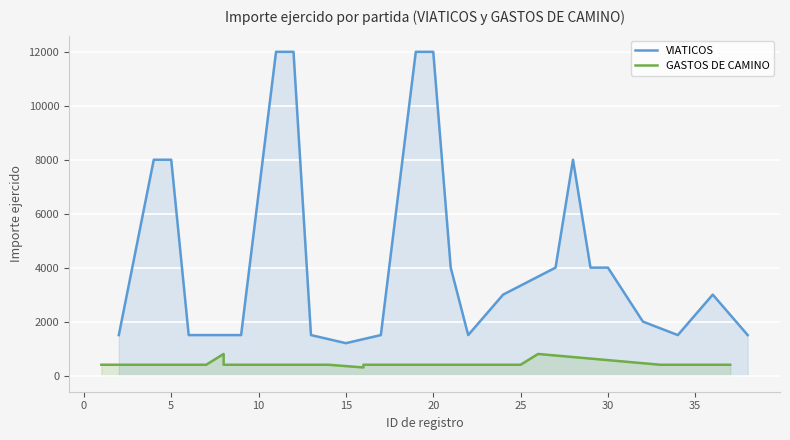

The value of VIATICOS at 15 is 723. True or false?

False